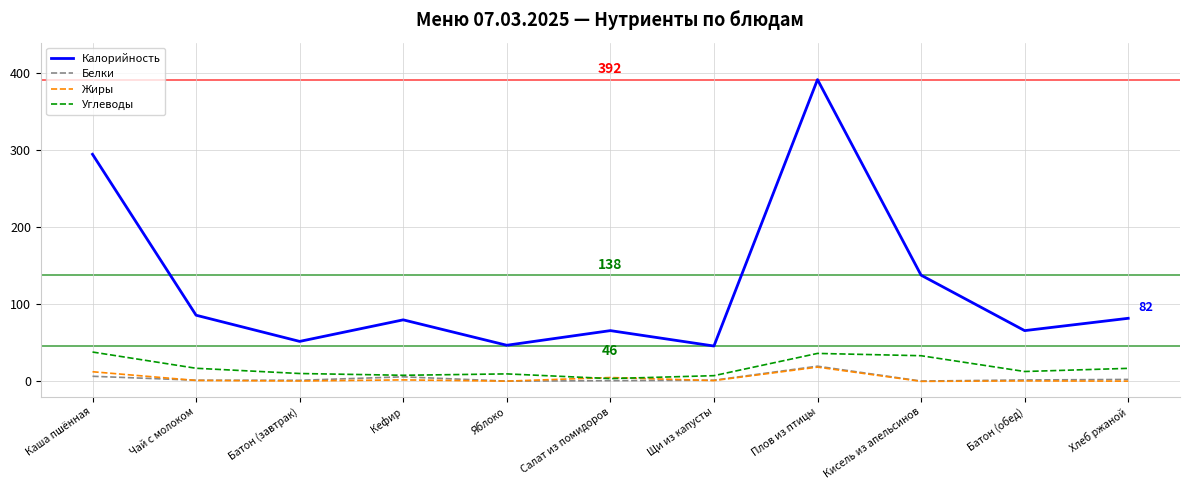

How many lines are shown in the chart?

4